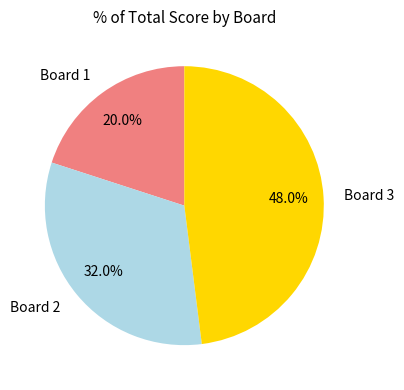

Rank the categories by value from highest to lowest.

Board 3, Board 2, Board 1